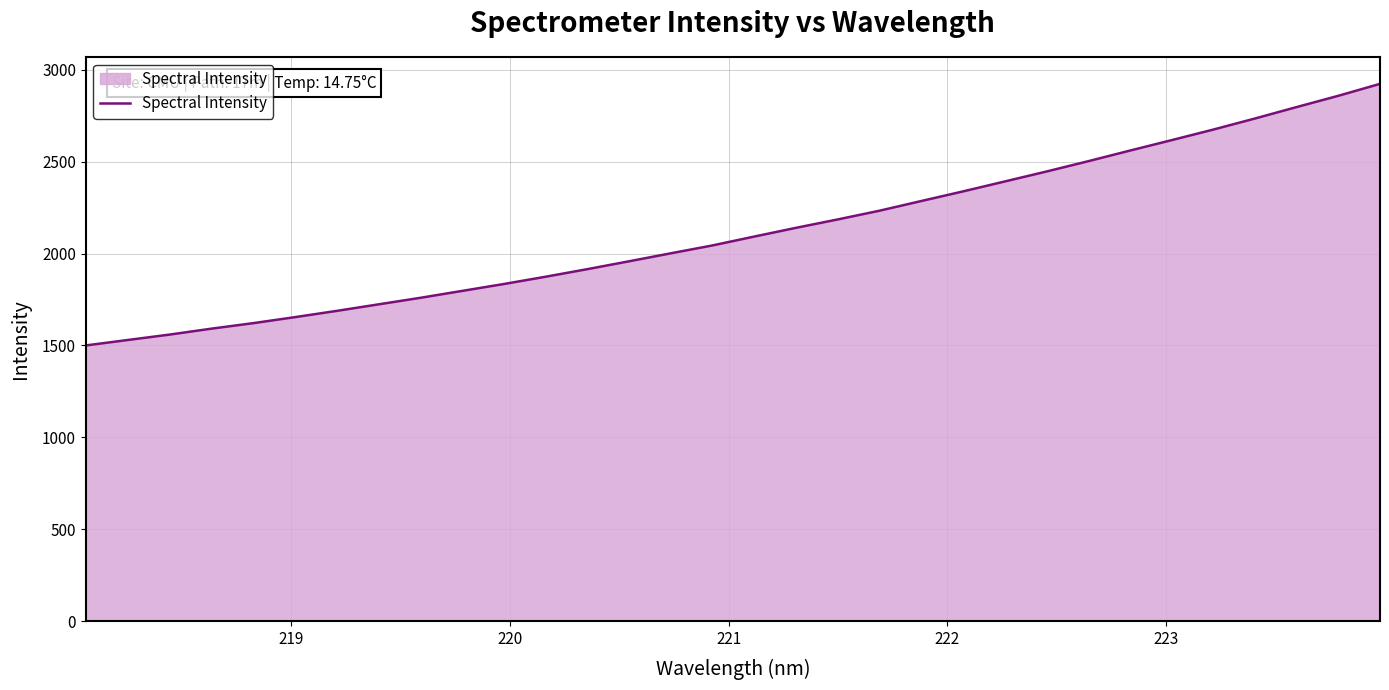

What is the maximum value shown in the chart?

2924.2